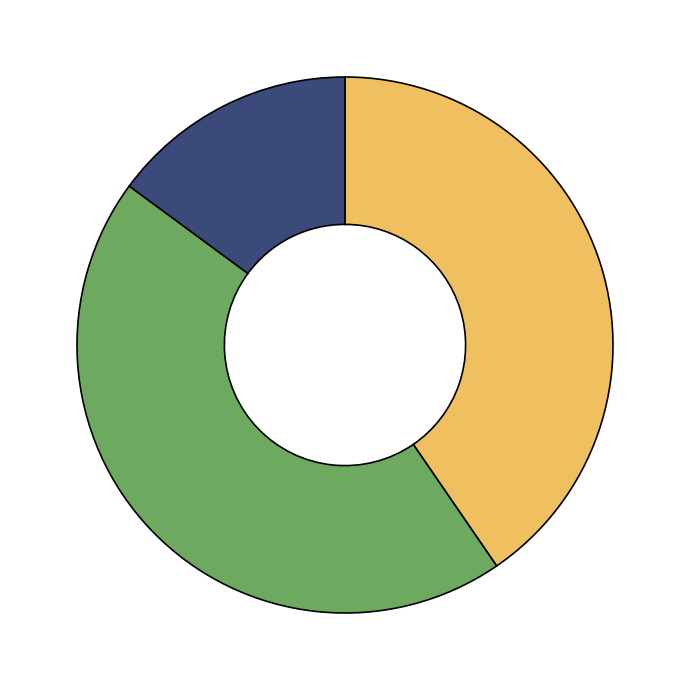

How many slices are in this pie chart?

3